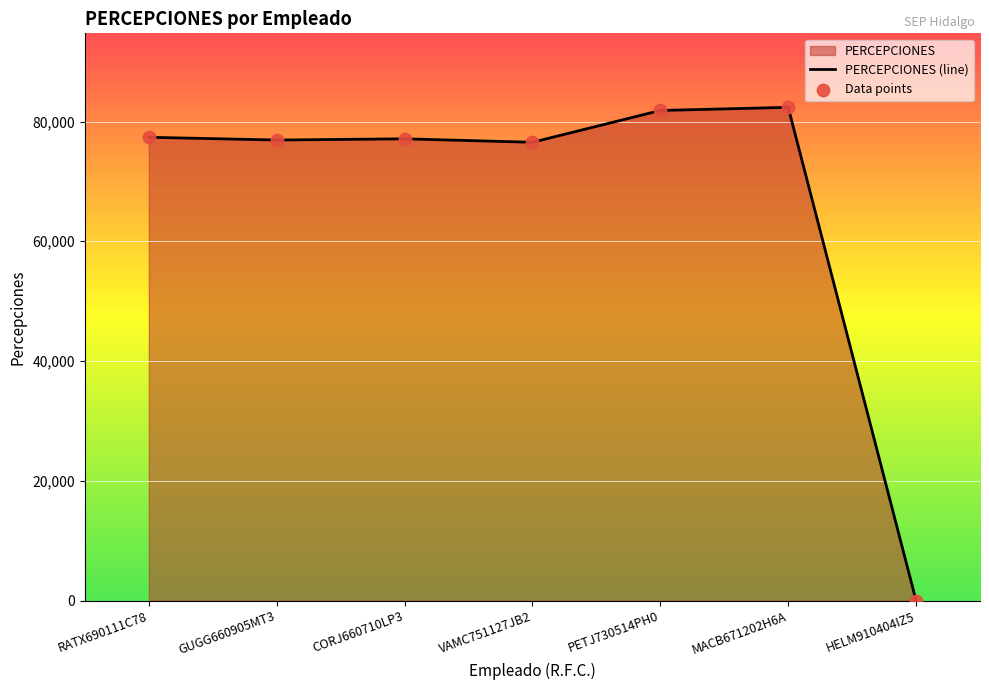

What is the change in value from RATX690111C78 to VAMC751127JB2?

-832.7